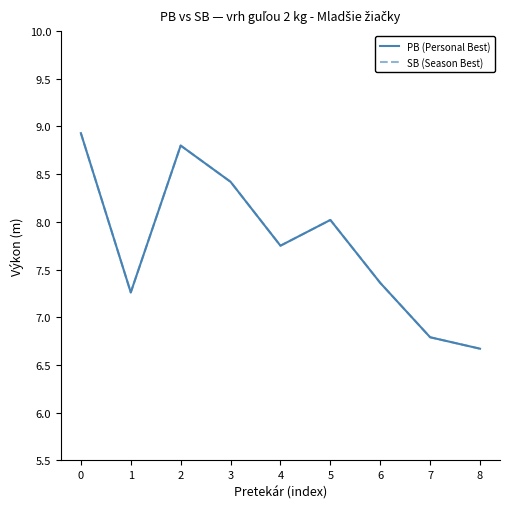

Does the chart have visible grid lines?

No